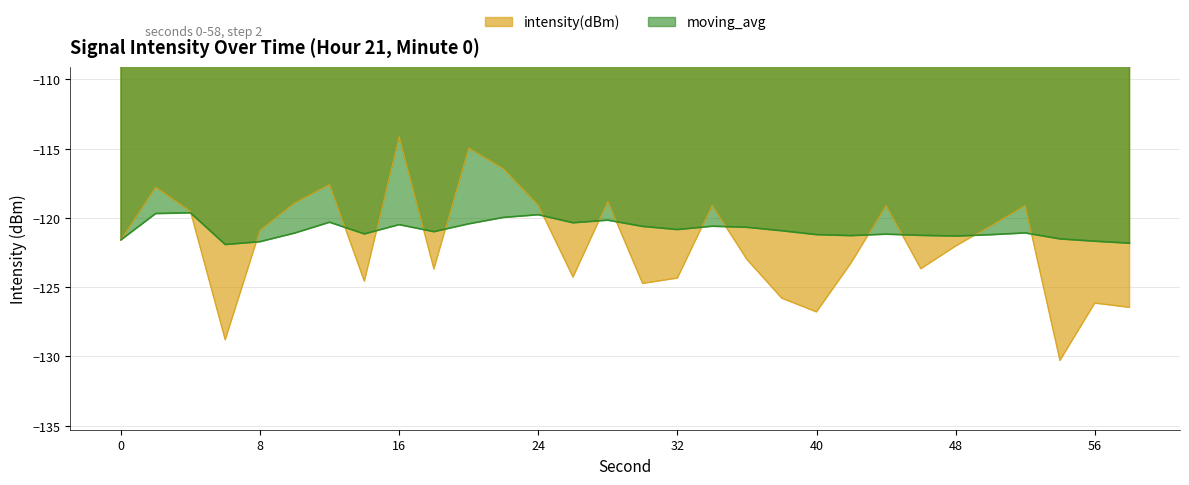

Rank the categories by intensity(dBm) value from lowest to highest.

54, 6, 40, 58, 56, 38, 30, 14, 32, 26, 18, 46, 42, 36, 48, 0, 8, 50, 4, 52, 44, 34, 24, 10, 28, 2, 12, 22, 20, 16